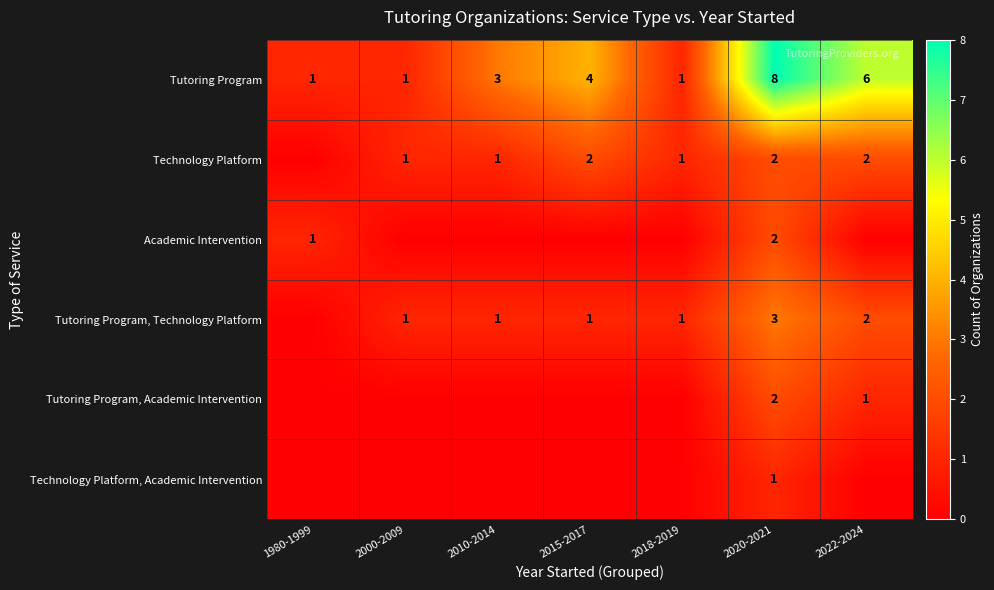

Is the value of Tutoring Program at 2020-2021 greater than the value of Tutoring Program, Technology Platform at 2022-2024?

Yes